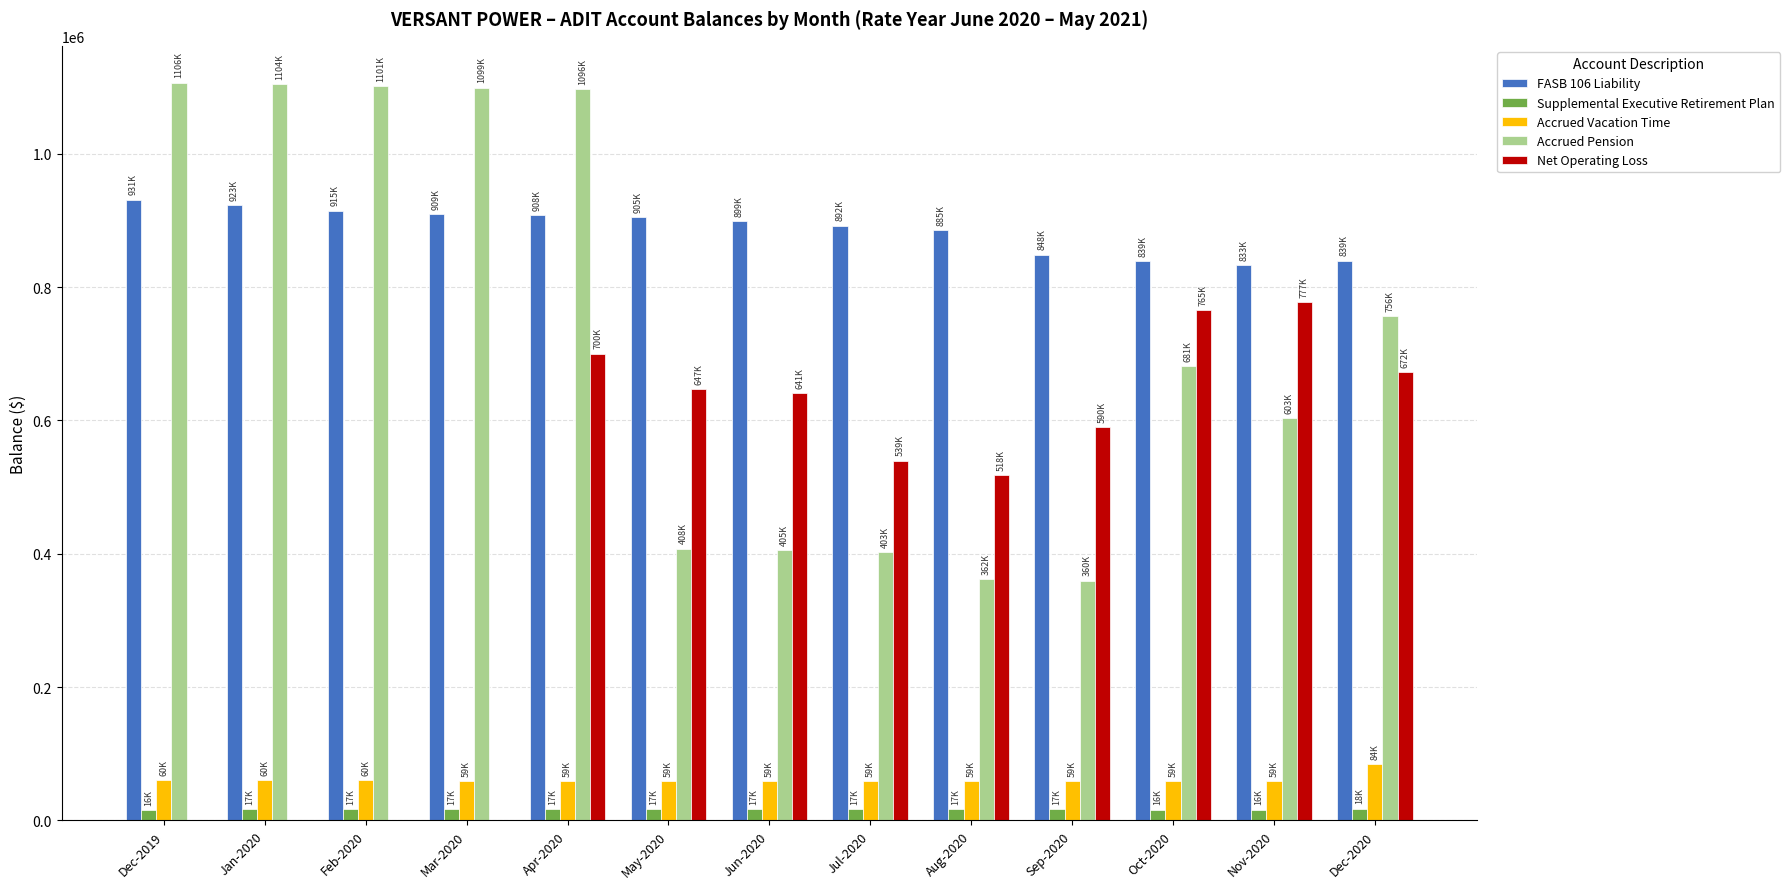

What is the average value of the Accrued Pension series?

729531.0